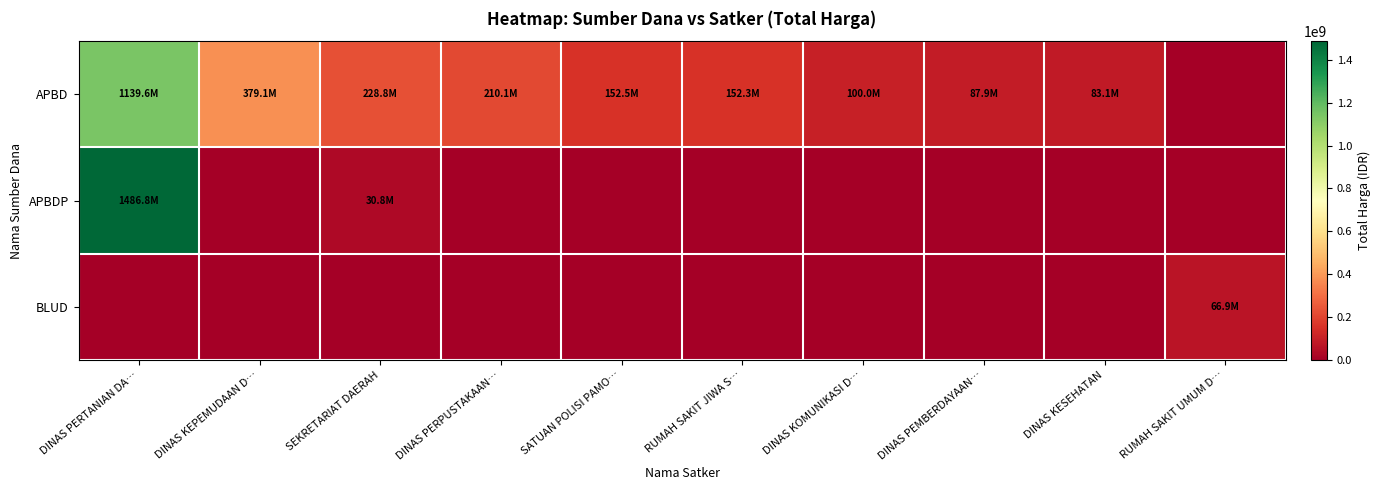

Reading left to right, list all the values displayed in this chart.

APBD: DINAS PERTANIAN DA…=1139621780	DINAS KEPEMUDAAN D…=379075000	SEKRETARIAT DAERAH=228750000	DINAS PERPUSTAKAAN…=210105000	SATUAN POLISI PAMO…=152477000	RUMAH SAKIT JIWA S…=152253740	DINAS KOMUNIKASI D…=100000000	DINAS PEMBERDAYAAN…=87920000	DINAS KESEHATAN=83083505	RUMAH SAKIT UMUM D…=0
APBDP: DINAS PERTANIAN DA…=1486800150	DINAS KEPEMUDAAN D…=0	SEKRETARIAT DAERAH=30800000	DINAS PERPUSTAKAAN…=0	SATUAN POLISI PAMO…=0	RUMAH SAKIT JIWA S…=0	DINAS KOMUNIKASI D…=0	DINAS PEMBERDAYAAN…=0	DINAS KESEHATAN=0	RUMAH SAKIT UMUM D…=0
BLUD: DINAS PERTANIAN DA…=0	DINAS KEPEMUDAAN D…=0	SEKRETARIAT DAERAH=0	DINAS PERPUSTAKAAN…=0	SATUAN POLISI PAMO…=0	RUMAH SAKIT JIWA S…=0	DINAS KOMUNIKASI D…=0	DINAS PEMBERDAYAAN…=0	DINAS KESEHATAN=0	RUMAH SAKIT UMUM D…=66871000